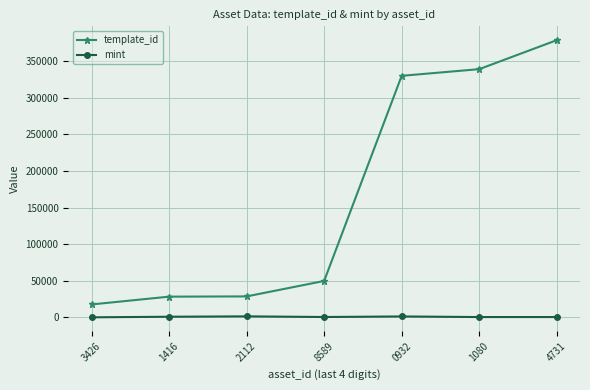

At how many categories does at least one series exceed 165994?

3